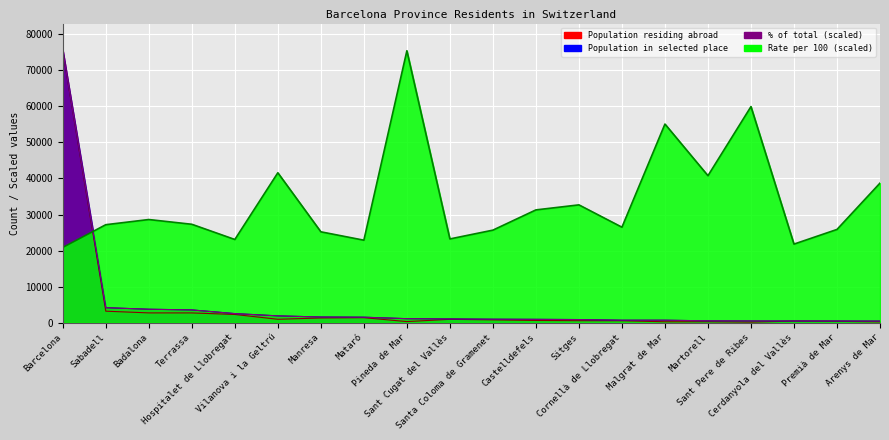

Where is Population in selected place nearest to the value 37935?

Sabadell